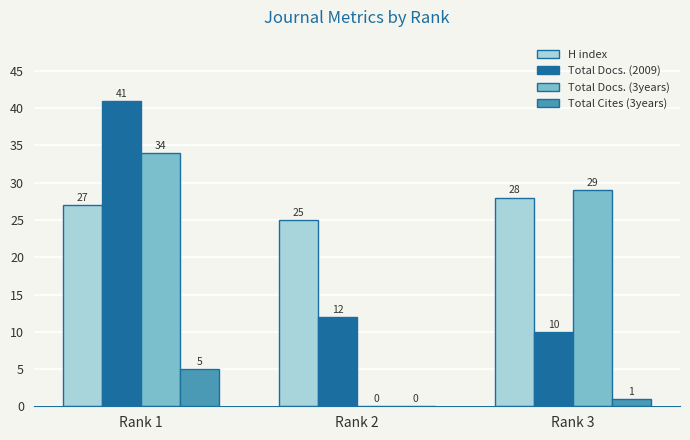

True or false: Total Docs. (2009) has a value of 3 at Rank 3.

False